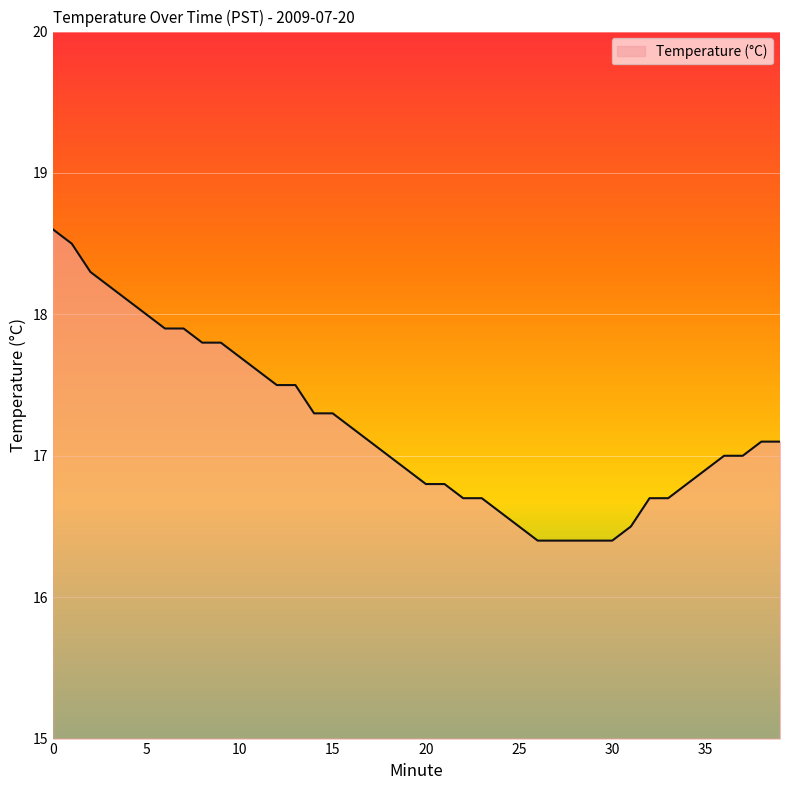

What is the minimum value shown in the chart?

16.4